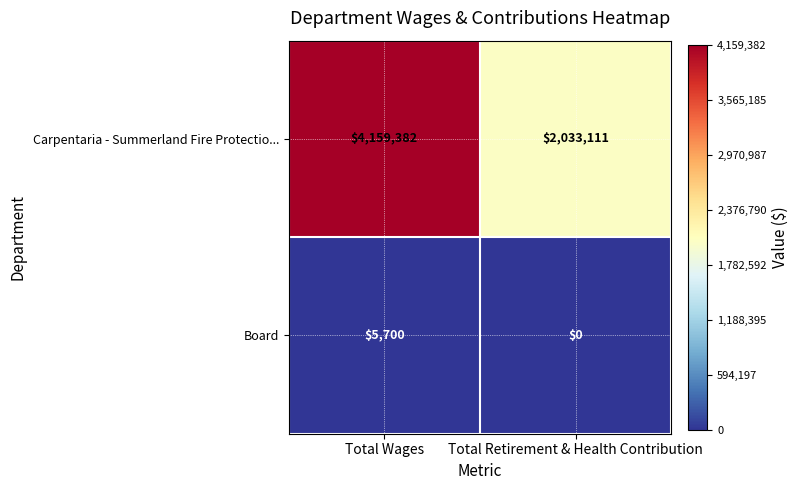

How many categories are shown in the chart?

2